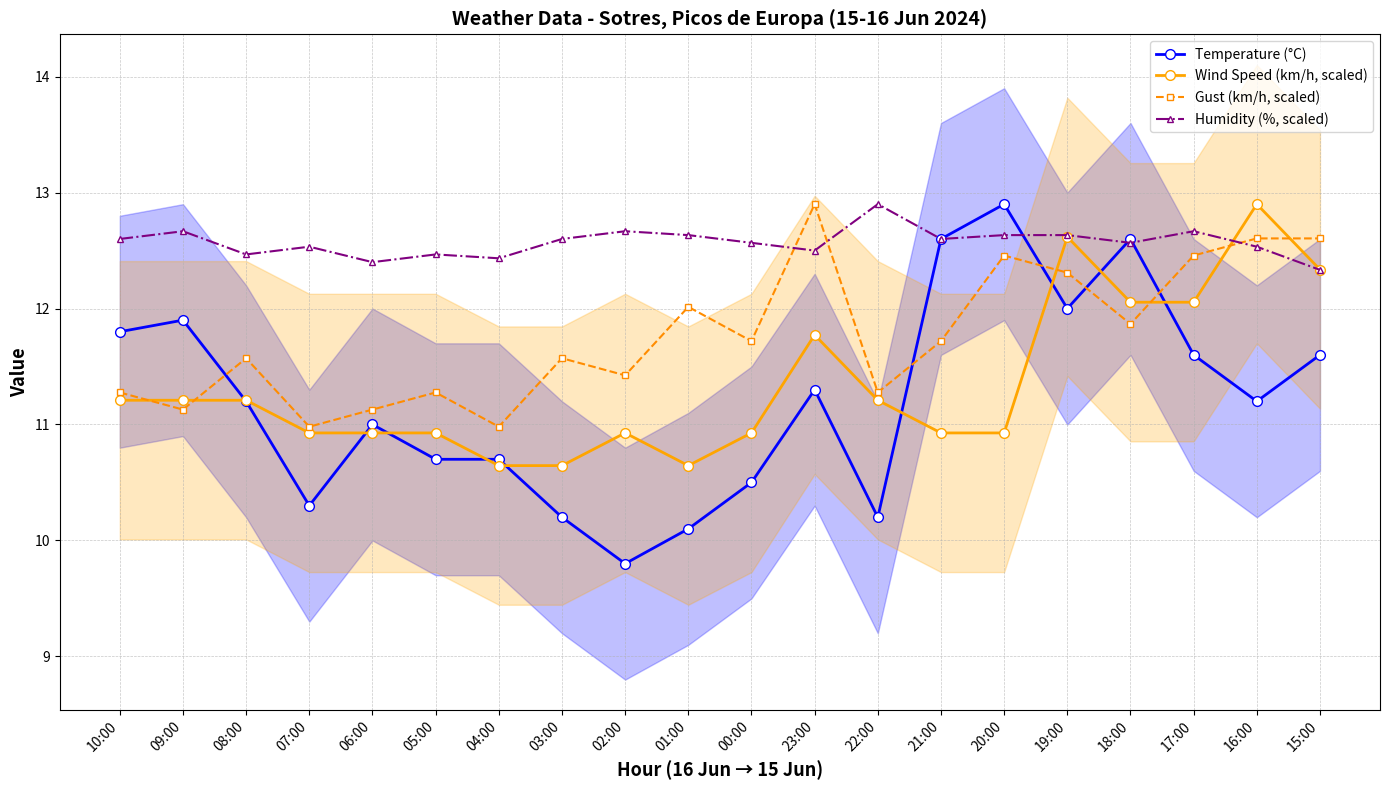

What position from the left is 06:00?

5